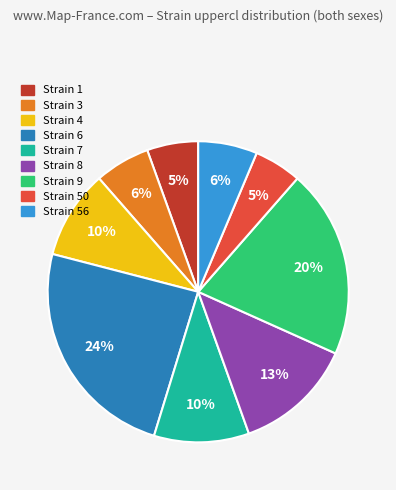

To the nearest percent, what is the difference between the largest and smallest slice percentages?

19%